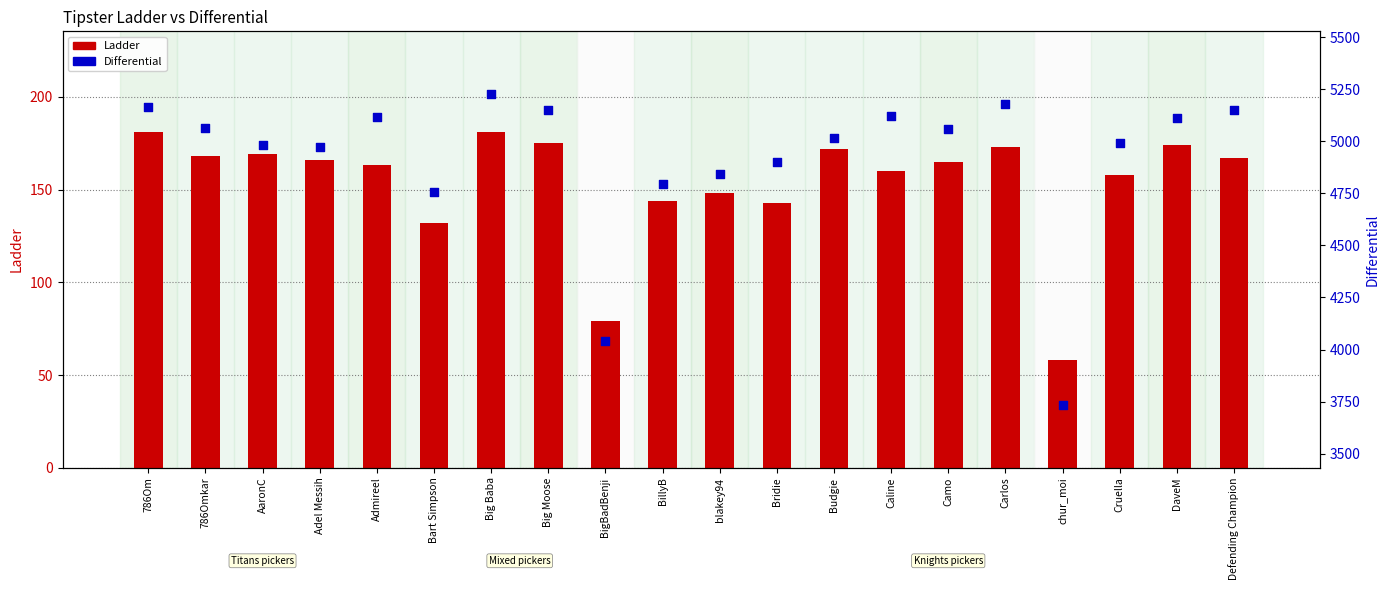

Which series has the widest spread of Y values?

Differential